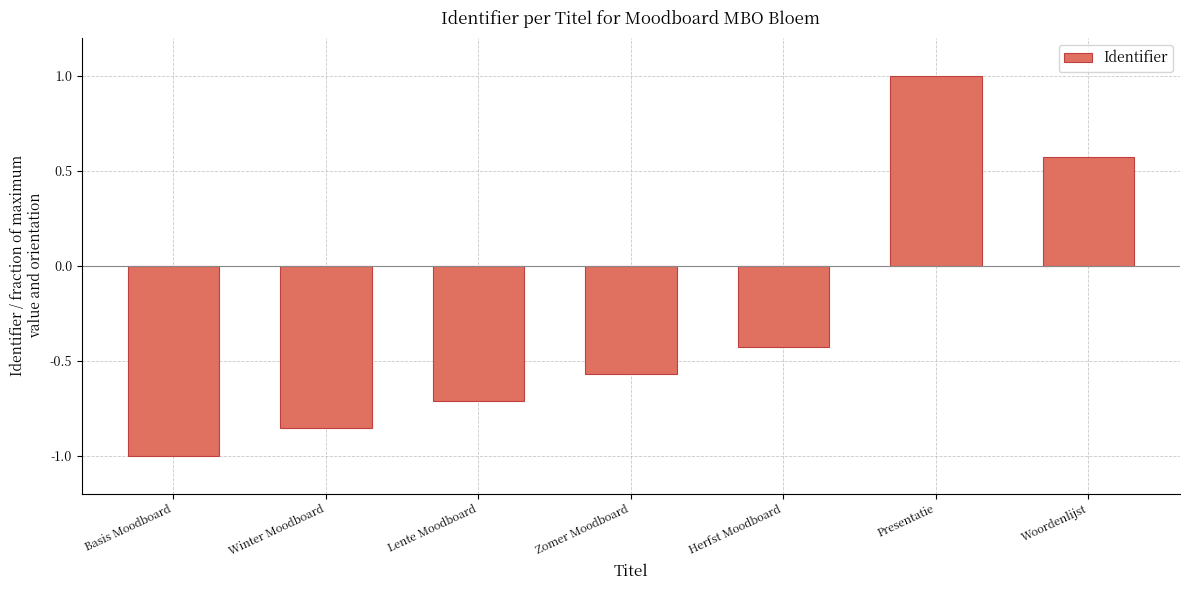

Are the bars grouped side by side (vs. stacked)?

No